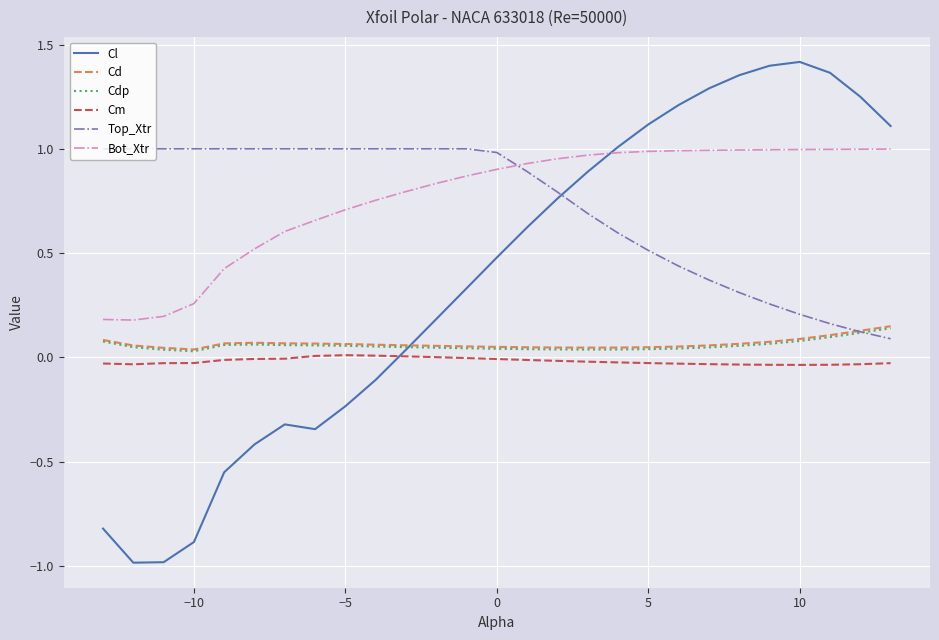

True or false: Top_Xtr and Cm cross at least once.

False